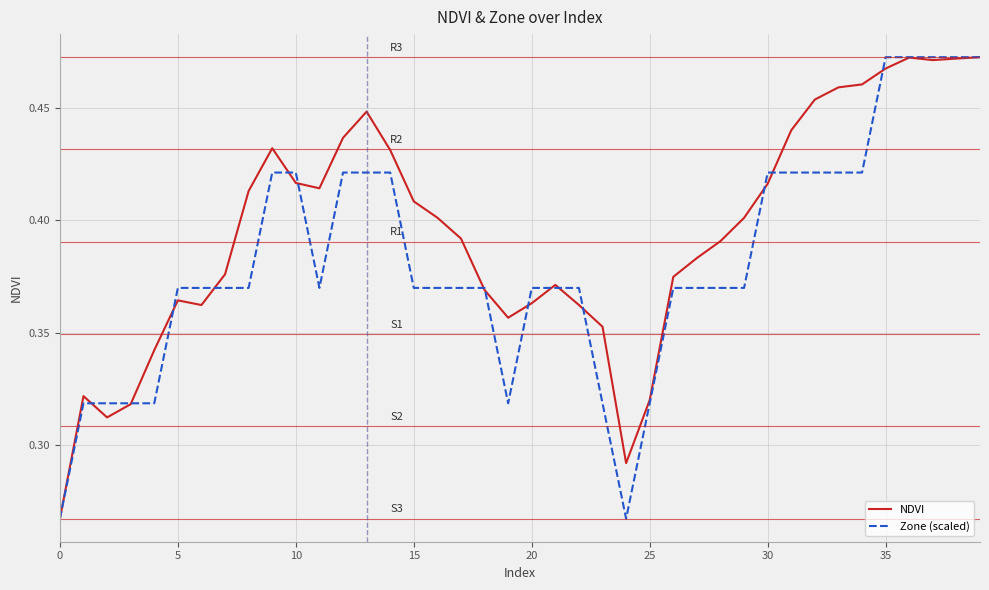

List the series in order of their overall mean, lowest first.

Zone (scaled), NDVI